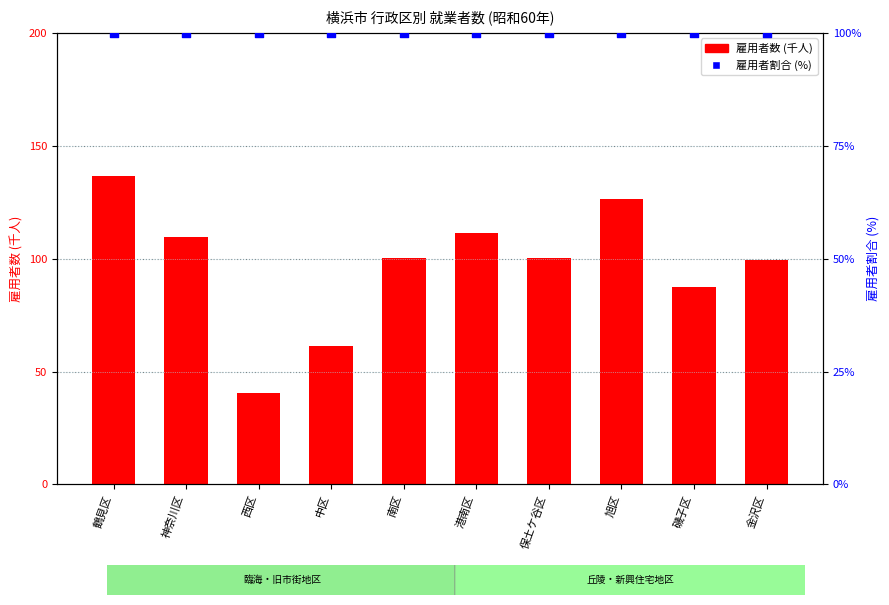

Which series has the largest total across all categories?

雇用者割合 (%)